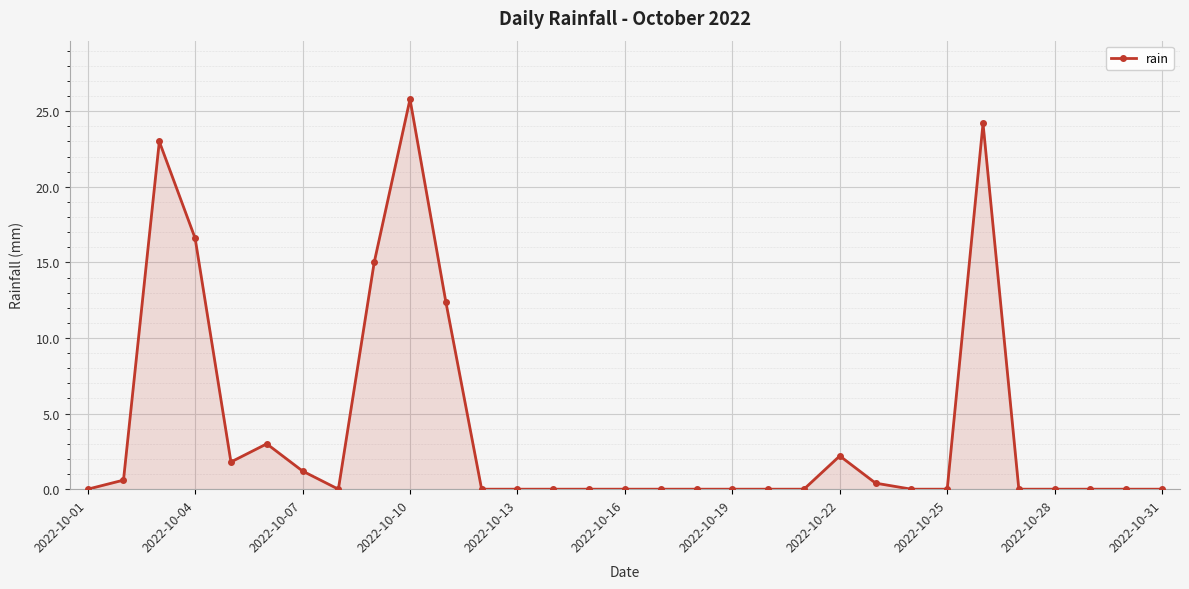

Reading right to left, list all the values displayed in this chart.

0.0	0.0	0.0	0.0	0.0	24.2	0.0	0.0	0.4	2.2	0.0	0.0	0.0	0.0	0.0	0.0	0.0	0.0	0.0	0.0	12.4	25.8	15.0	0.0	1.2	3.0	1.8	16.6	23.0	0.6	0.0